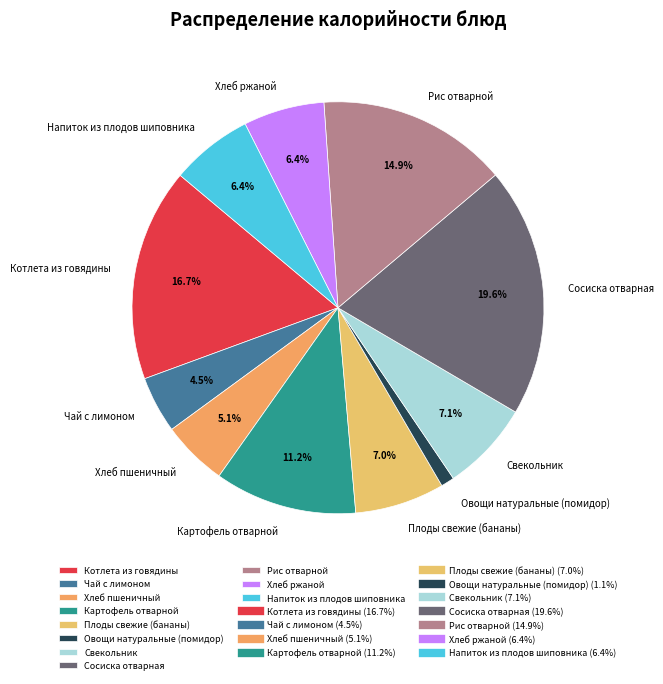

What is the ratio of the value at Напиток из плодов шиповника to the value at Сосиска отварная?

0.3